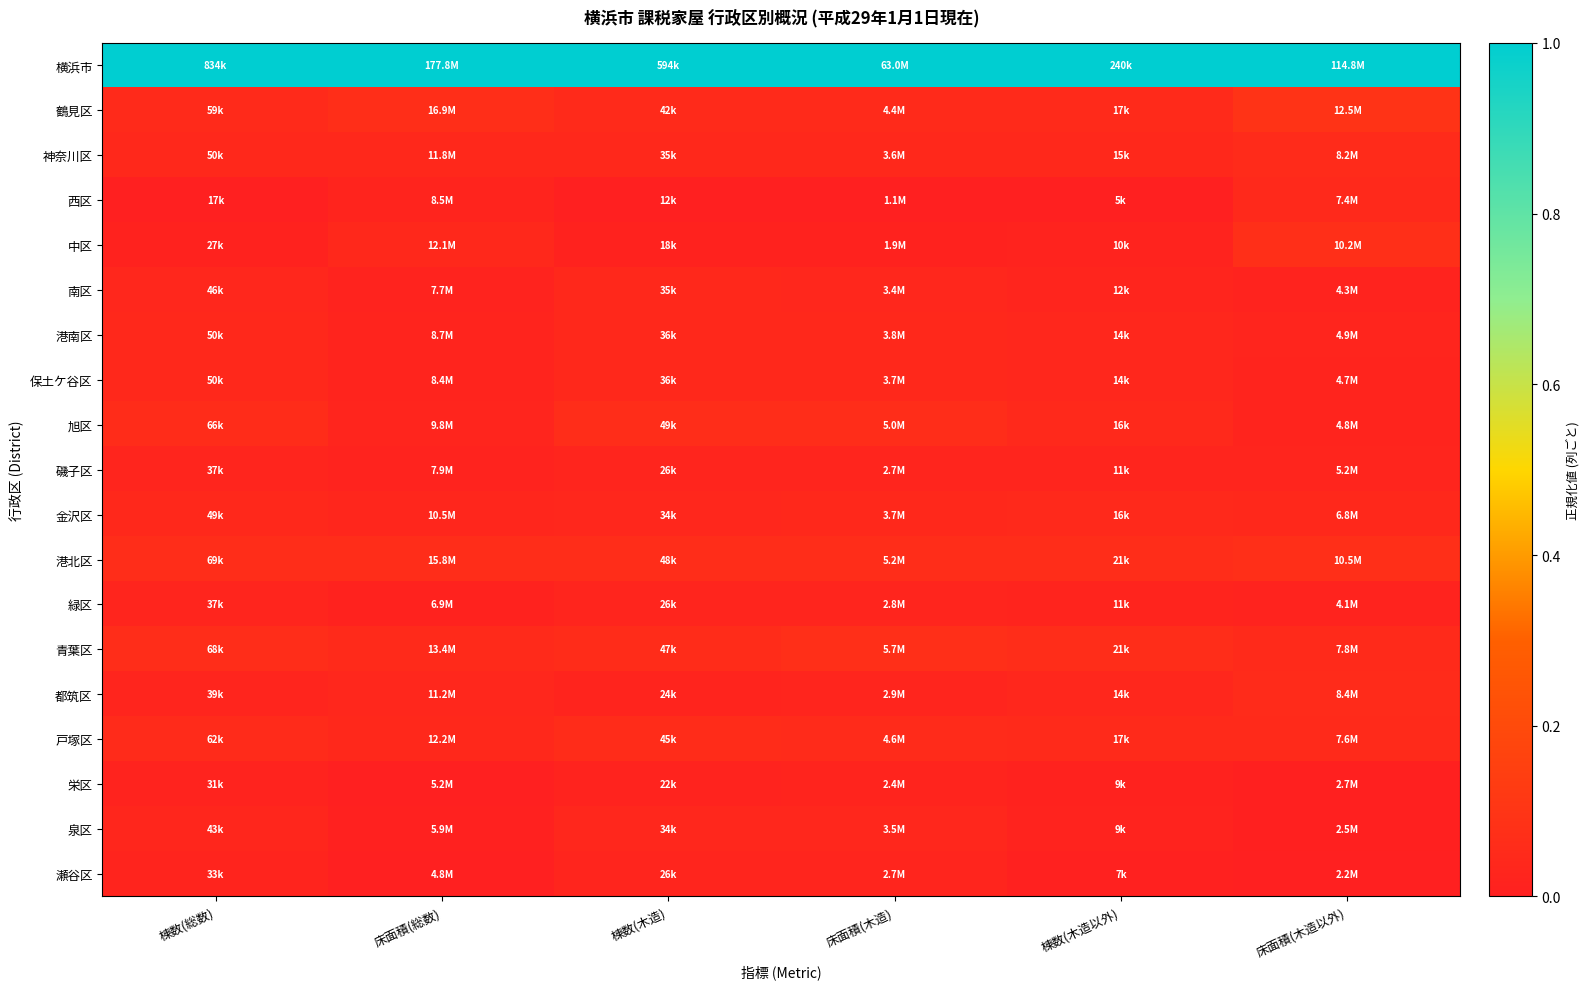

What is the maximum value shown in the chart?

1.0